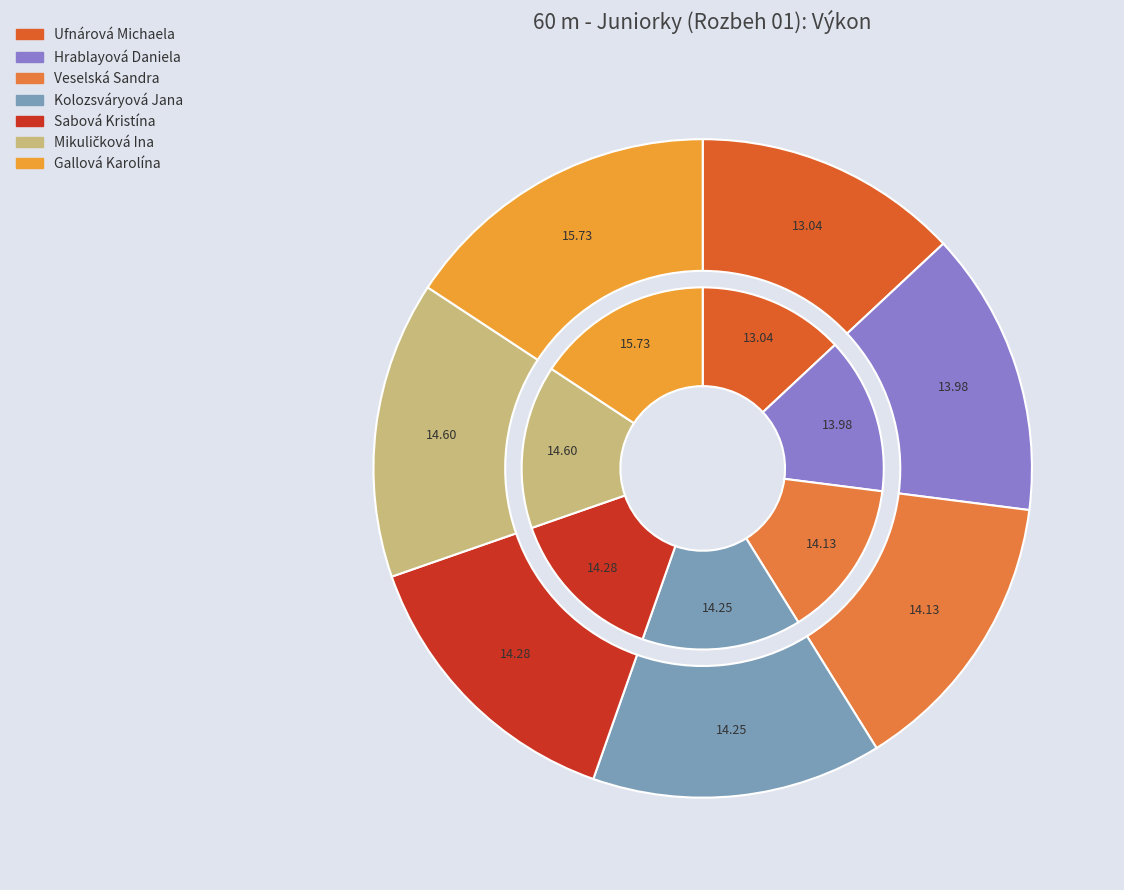

How much of the chart is everything except Ufnárová Michaela?

87.0%